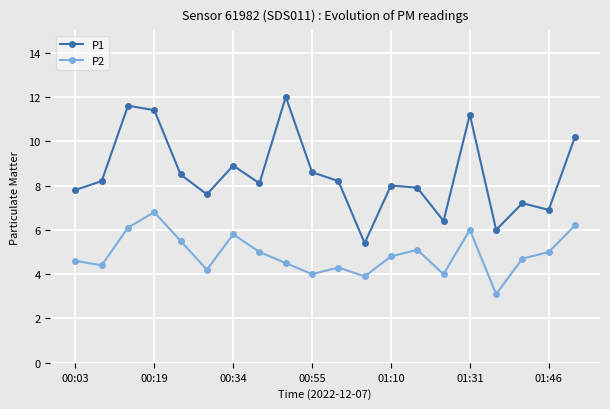

Which series has the largest total across all categories?

P1